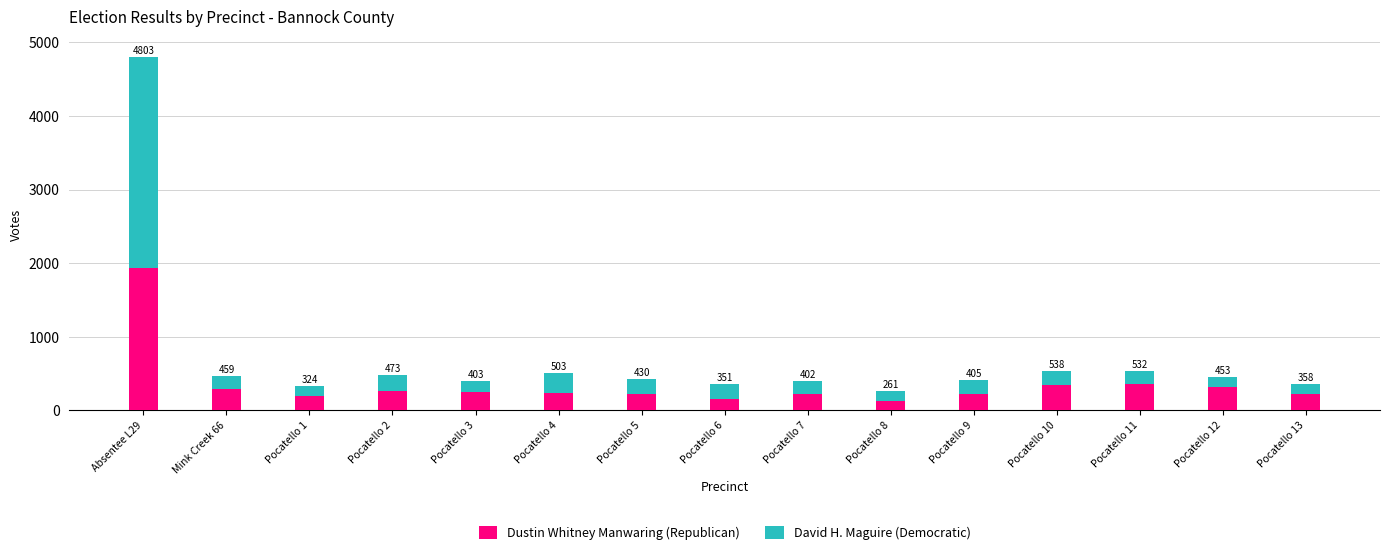

Rank the categories by David H. Maguire (Democratic) value from lowest to highest.

Pocatello 8, Pocatello 1, Pocatello 12, Pocatello 13, Pocatello 3, Mink Creek 66, Pocatello 11, Pocatello 9, Pocatello 7, Pocatello 10, Pocatello 6, Pocatello 2, Pocatello 5, Pocatello 4, Absentee L29